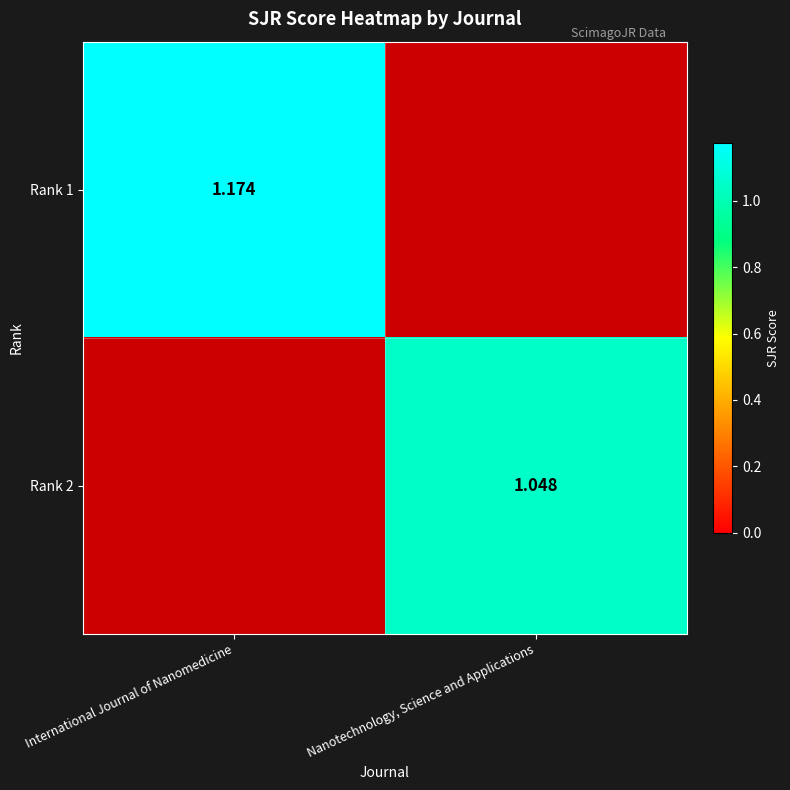

Which series has the largest range (max minus min)?

Rank 1